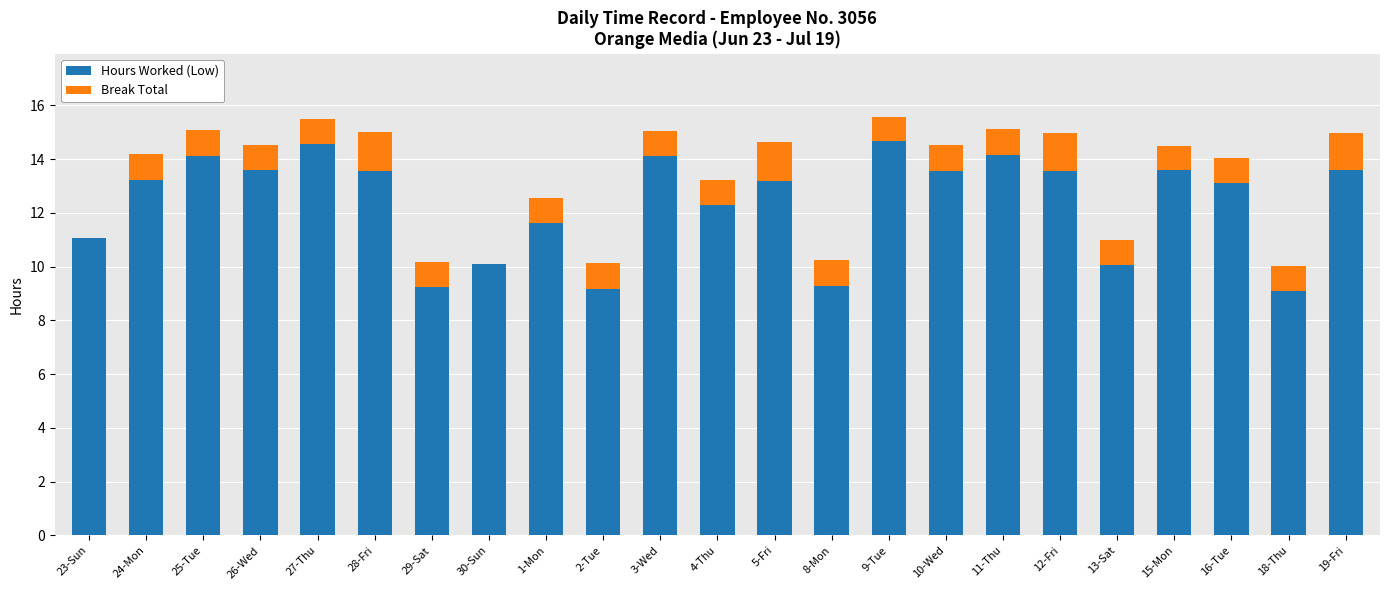

True or false: Hours Worked (Low) has a value of 9.2 at 2-Tue.

True